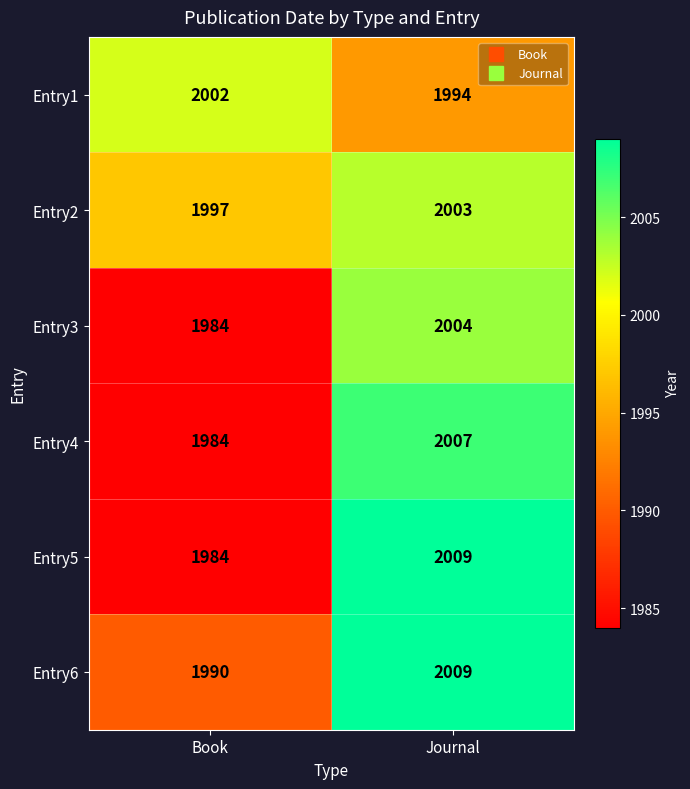

Which series has the largest total across all categories?

Entry2